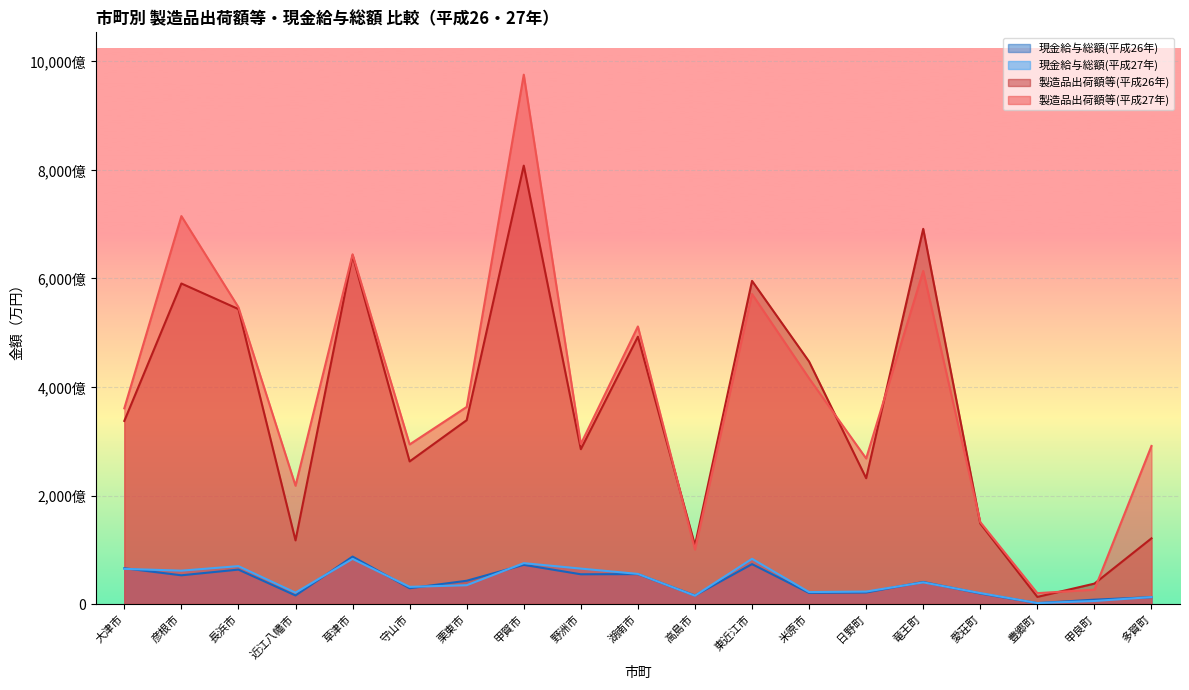

Reading right to left, list all the values displayed in this chart.

現金給与総額(平成26年): 多賀町=1264330	甲良町=803417	豊郷町=169474	愛荘町=1935682	竜王町=4062219	日野町=2125317	米原市=2045650	東近江市=7355023	高島市=1572699	湖南市=5513191	野洲市=5482184	甲賀市=7219658	栗東市=4290698	守山市=2907123	草津市=8743170	近江八幡市=1576755	長浜市=6343904	彦根市=5293688	大津市=6595351
現金給与総額(平成27年): 多賀町=1275882	甲良町=556621	豊郷町=180147	愛荘町=2019824	竜王町=3988875	日野町=2297460	米原市=2201592	東近江市=8331037	高島市=1534355	湖南市=5550142	野洲市=6528510	甲賀市=7530583	栗東市=3464338	守山市=3164433	草津市=8322155	近江八幡市=2094783	長浜市=6983044	彦根市=6148147	大津市=6481178
製造品出荷額等(平成26年): 多賀町=12106440	甲良町=3761650	豊郷町=1308480	愛荘町=14839294	竜王町=69151634	日野町=23186452	米原市=44692231	東近江市=59558977	高島市=10826971	湖南市=49274938	野洲市=28538129	甲賀市=80803580	栗東市=33891235	守山市=26283215	草津市=64251157	近江八幡市=11729598	長浜市=54364633	彦根市=59077493	大津市=33746789
製造品出荷額等(平成27年): 多賀町=29132852	甲良町=2646782	豊郷町=2001737	愛荘町=15097019	竜王町=61394739	日野町=26825777	米原市=41597411	東近江市=57142342	高島市=10040188	湖南市=51157138	野洲市=29487864	甲賀市=97565198	栗東市=36328281	守山市=29414385	草津市=64458165	近江八幡市=21803590	長浜市=54694224	彦根市=71501967	大津市=36068394